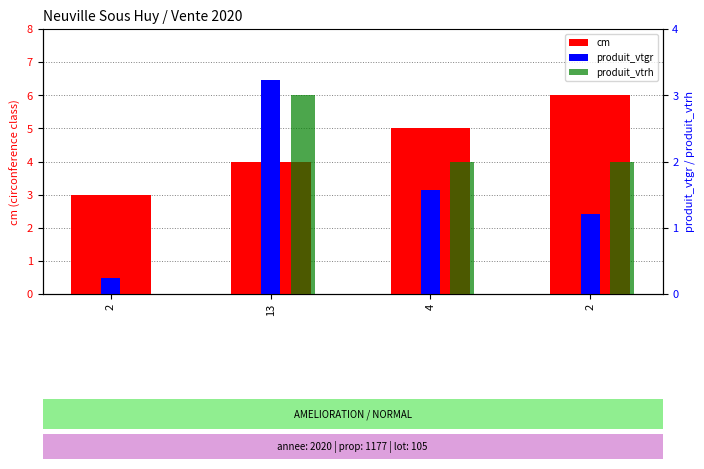

Rank the series by their maximum value, from highest to lowest.

produit_vtgr, cm, produit_vtrh